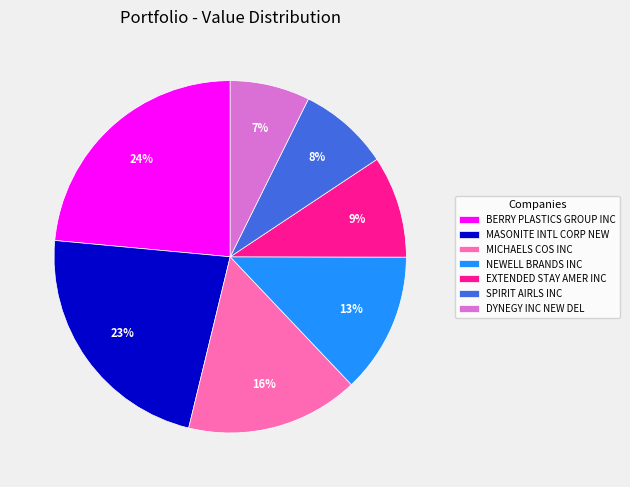

Do MASONITE INTL CORP NEW and NEWELL BRANDS INC together represent more than half of the pie?

No